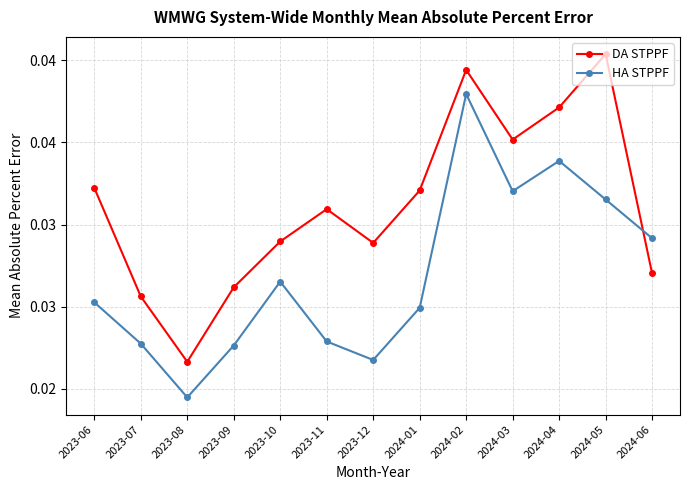

Does the chart have visible grid lines?

Yes